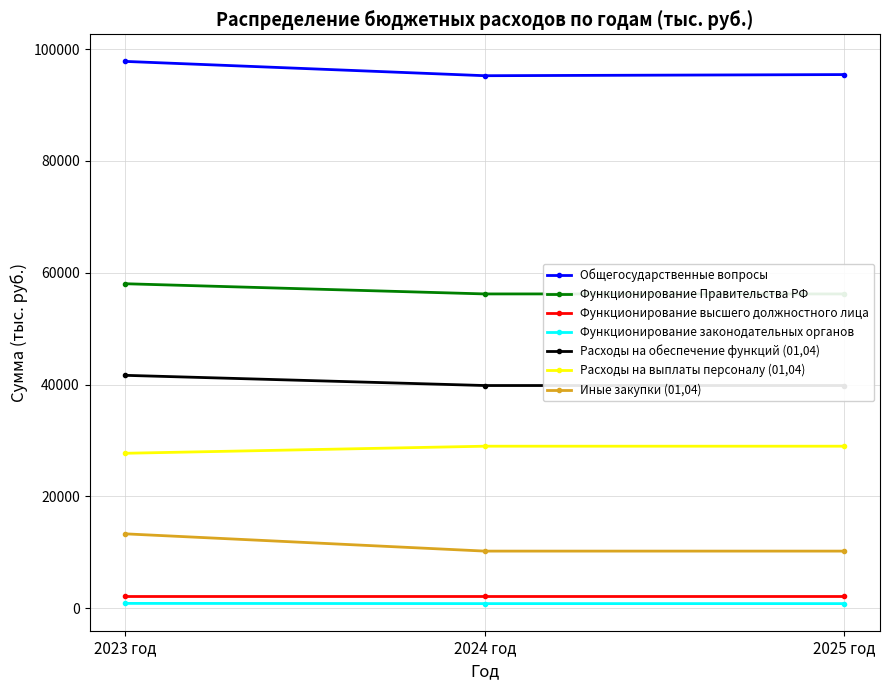

What is the difference between the maximum and minimum values in the Функционирование законодательных органов series?

38.9